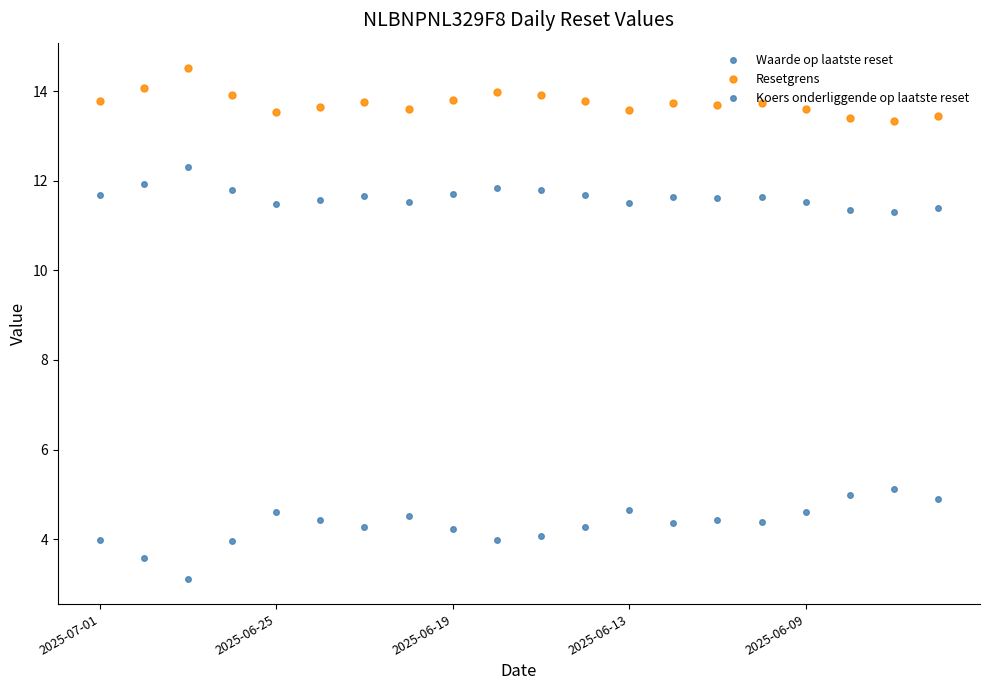

What is the greatest value displayed?

14.5